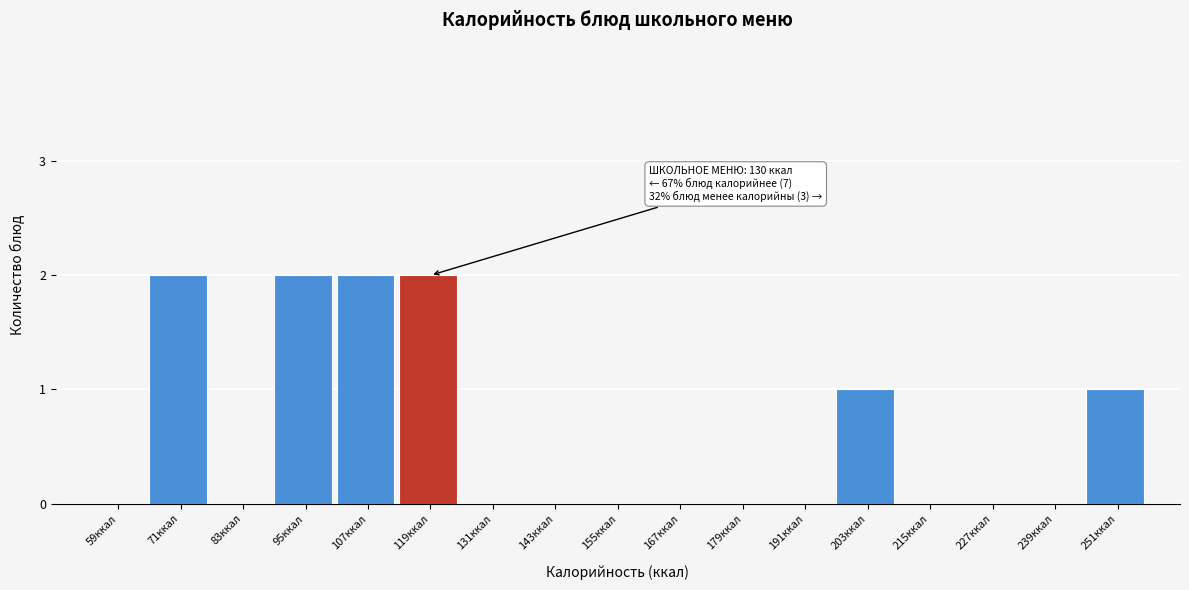

Reading left to right, extract all data points from this chart.

59ккал=0	71ккал=2	83ккал=0	95ккал=2	107ккал=2	119ккал=2	131ккал=0	143ккал=0	155ккал=0	167ккал=0	179ккал=0	191ккал=0	203ккал=1	215ккал=0	227ккал=0	239ккал=0	251ккал=1